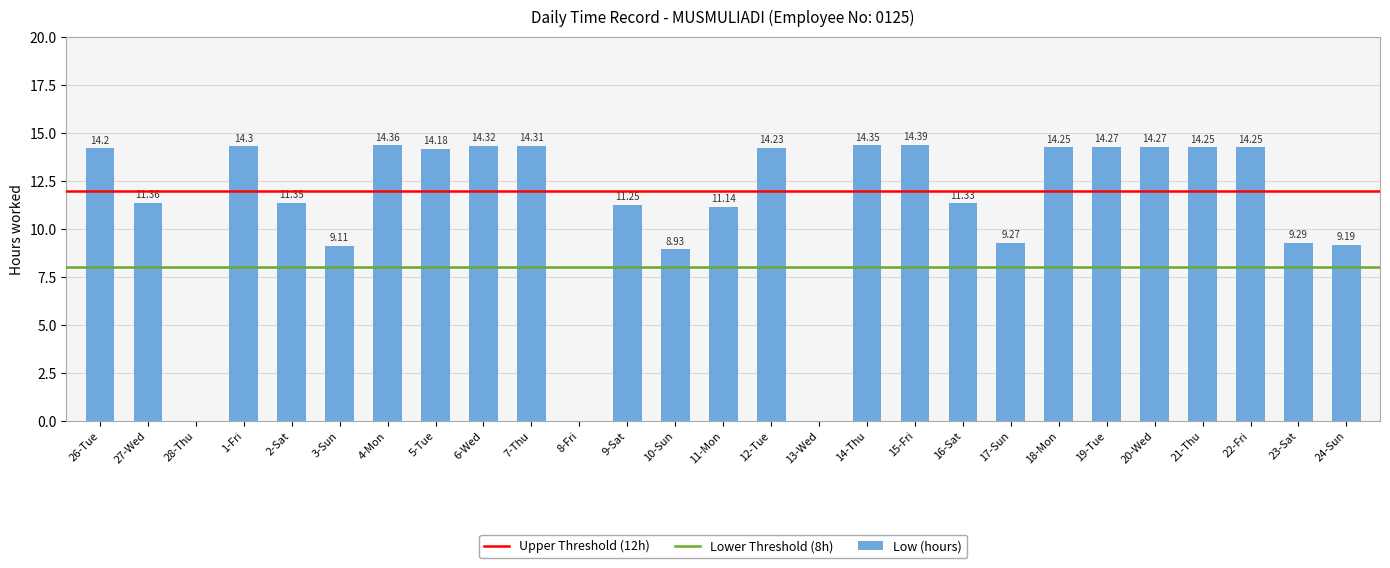

True or false: the data shows 20.4 at 7-Thu.

False